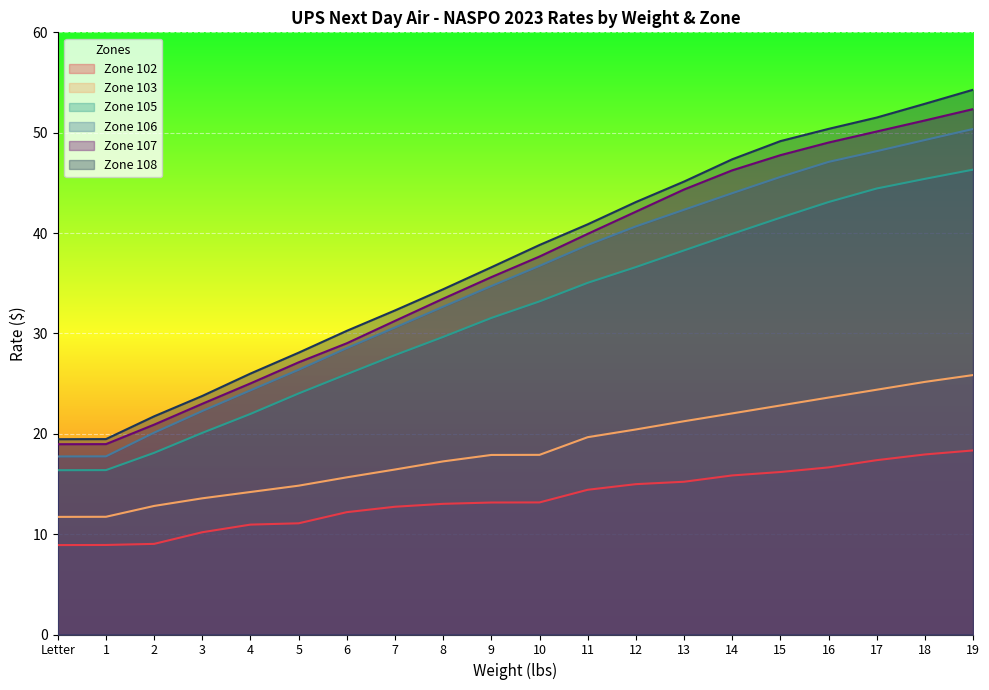

How many categories are shown in the chart?

20